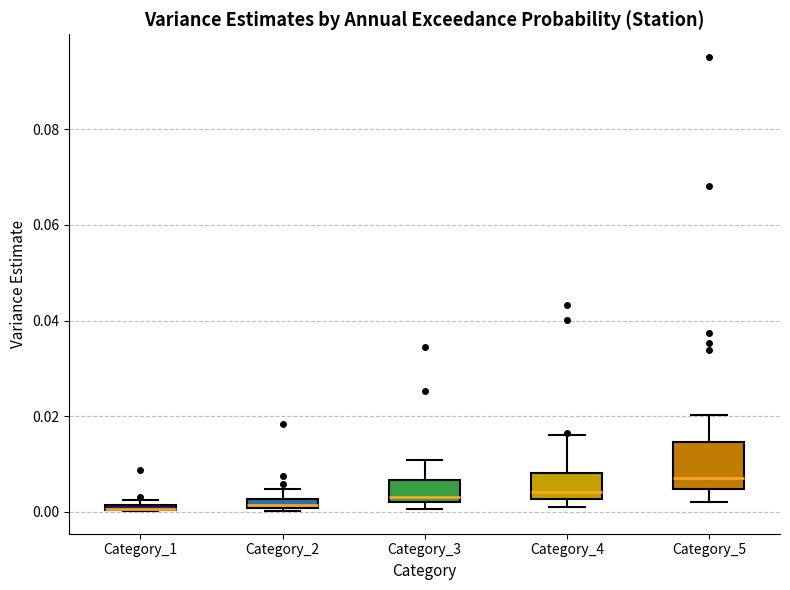

Where does the upper whisker of the box for Category_3 end on the y-axis? The values are not printed on the chart, so give them approximately, as read against the axis.

0.010